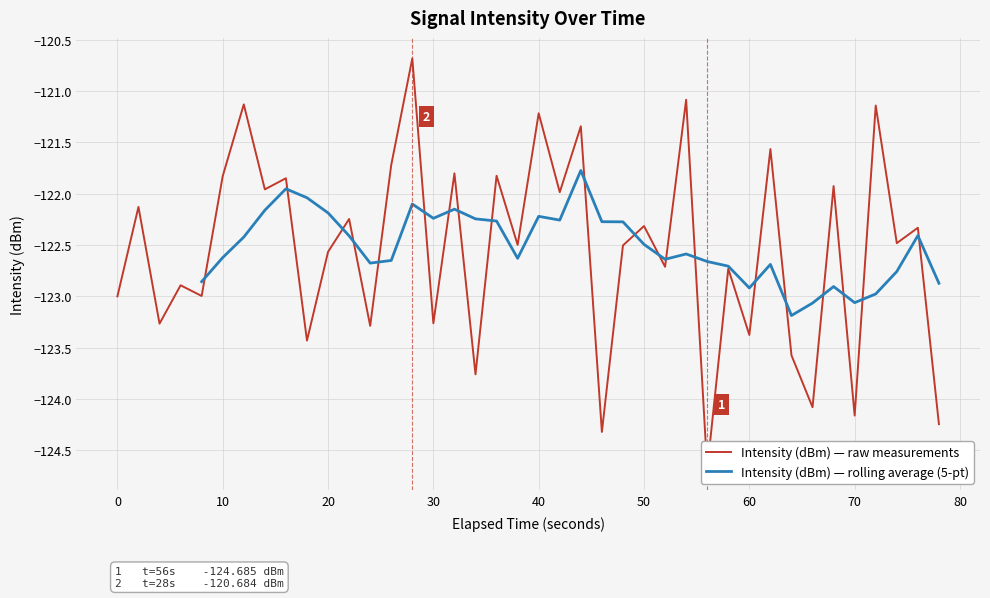

What is the minimum value for Intensity (dBm) — rolling average (5-pt)?

-123.2